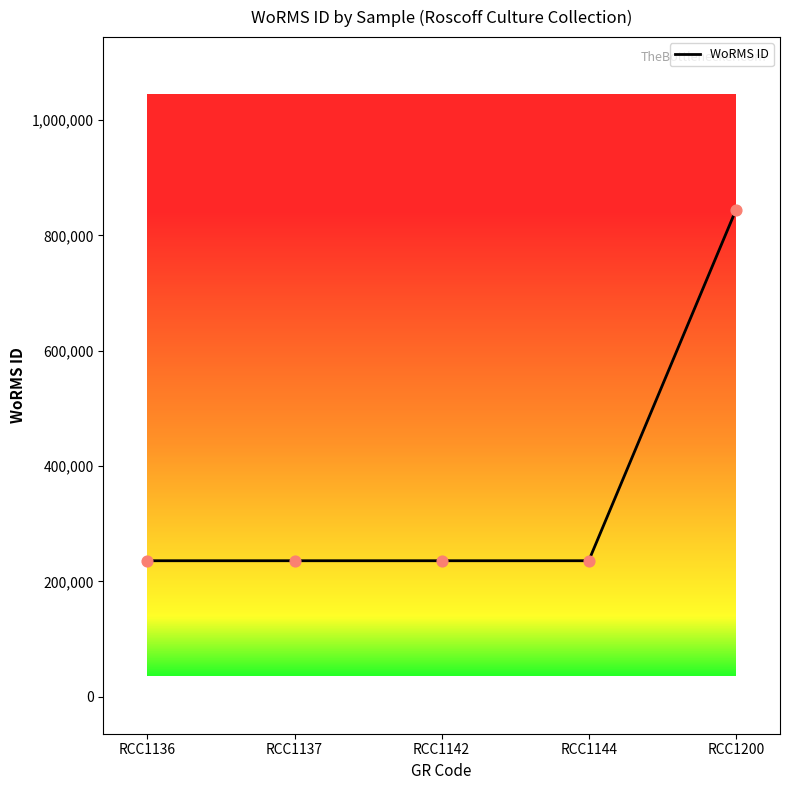

What is the ratio of the value at RCC1137 to the value at RCC1136?

1.0